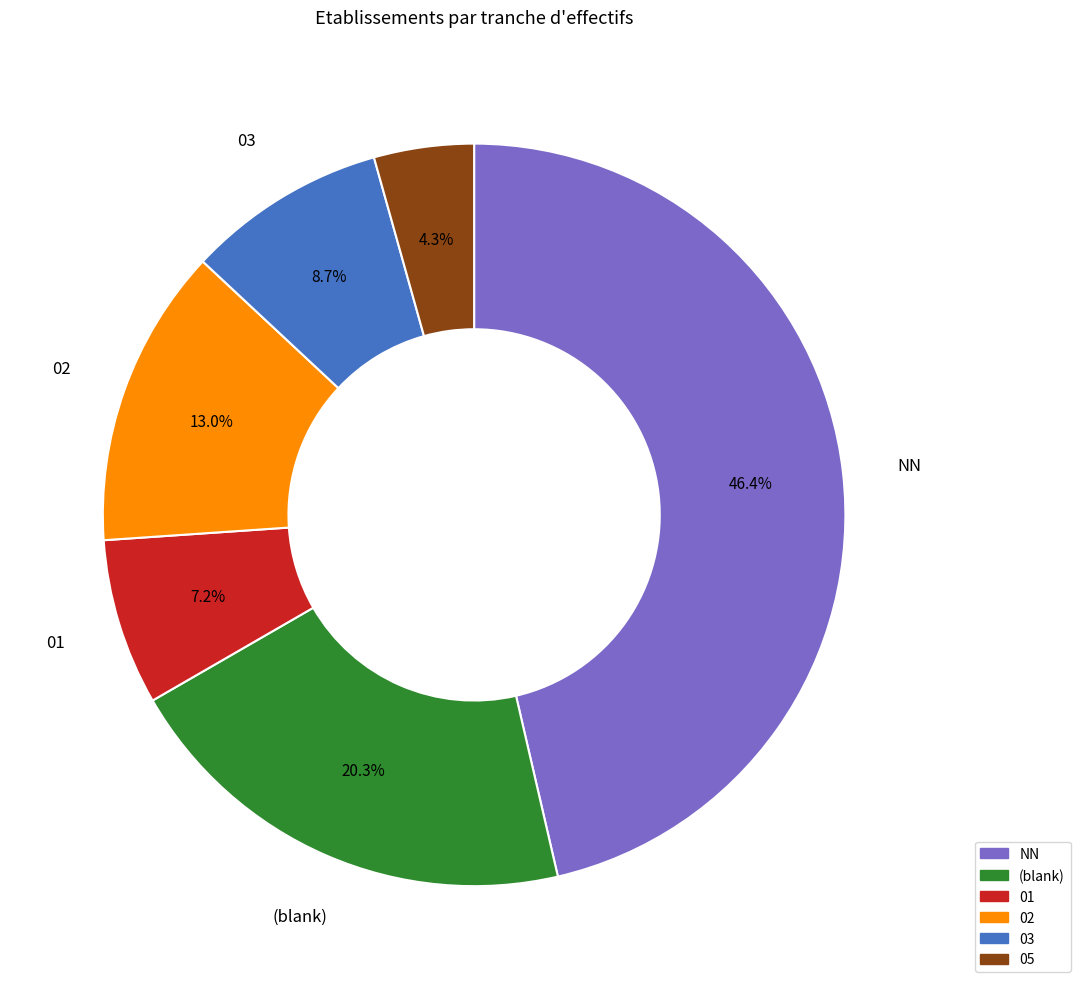

Which category has the biggest portion of the pie?

NN